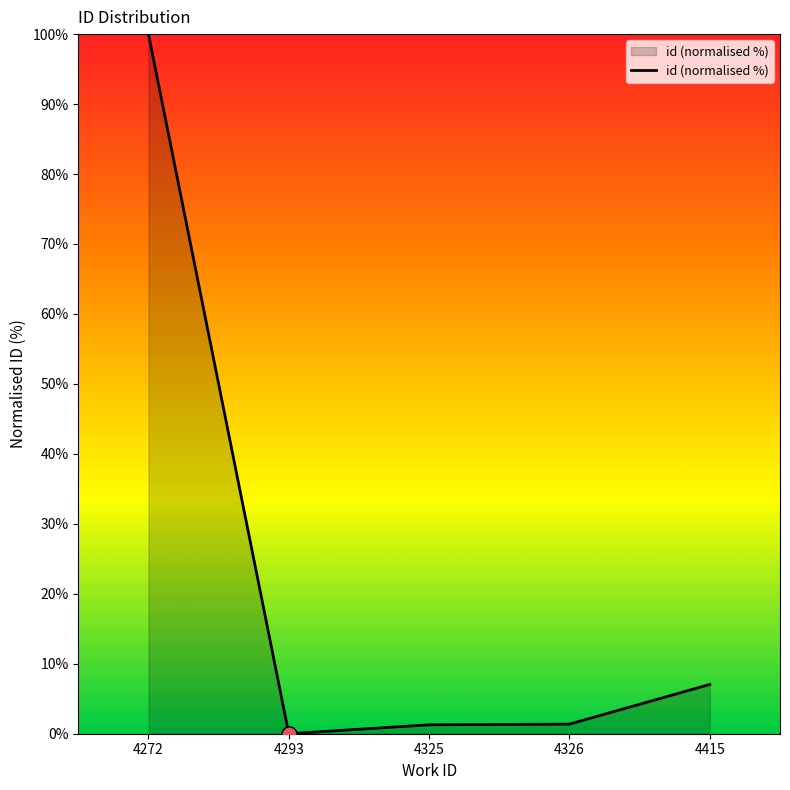

Which has a higher value, 4293 or 4415?

4415